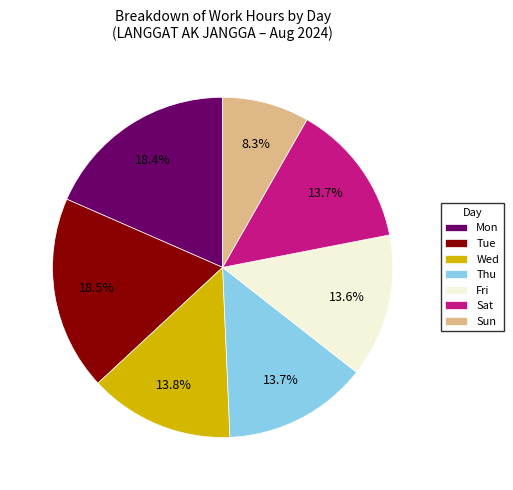

Which category has the smallest portion of the pie?

Sun